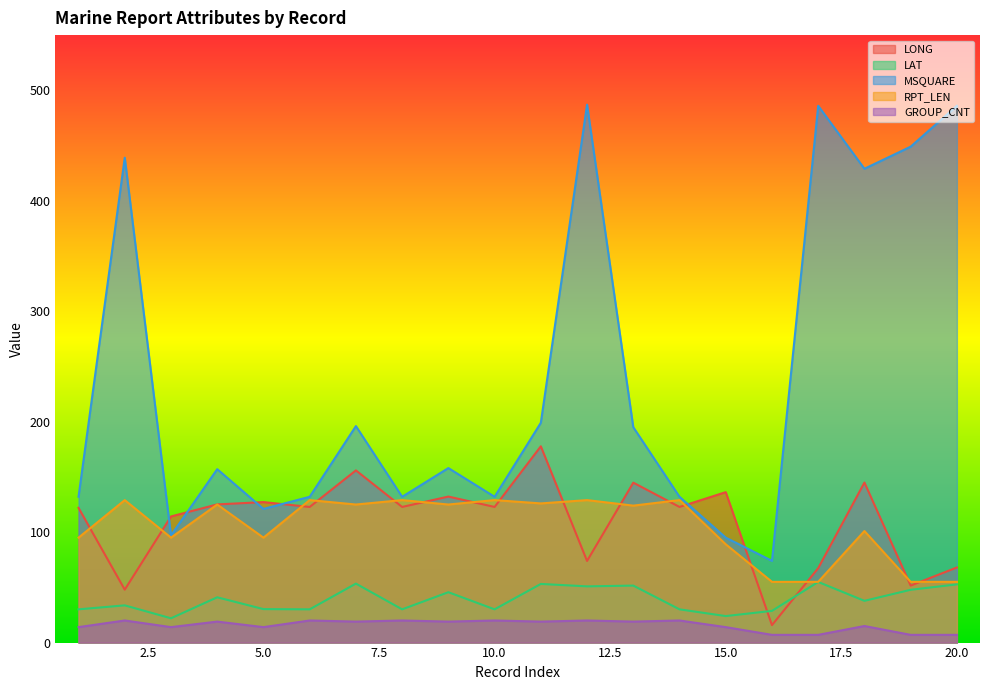

What is the value of the GROUP_CNT point at the 13th from the left?

19.0